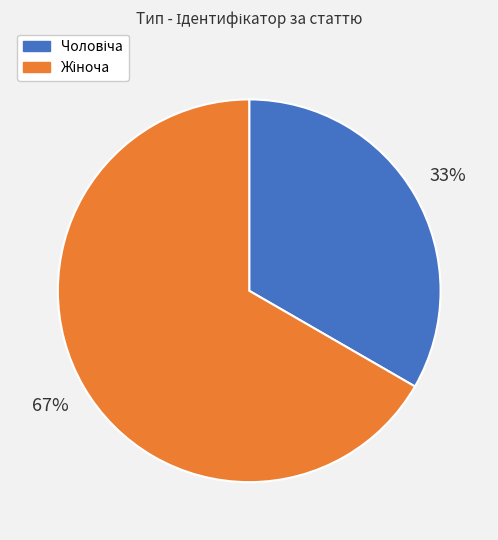

To the nearest percent, what is the average slice percentage?

50%